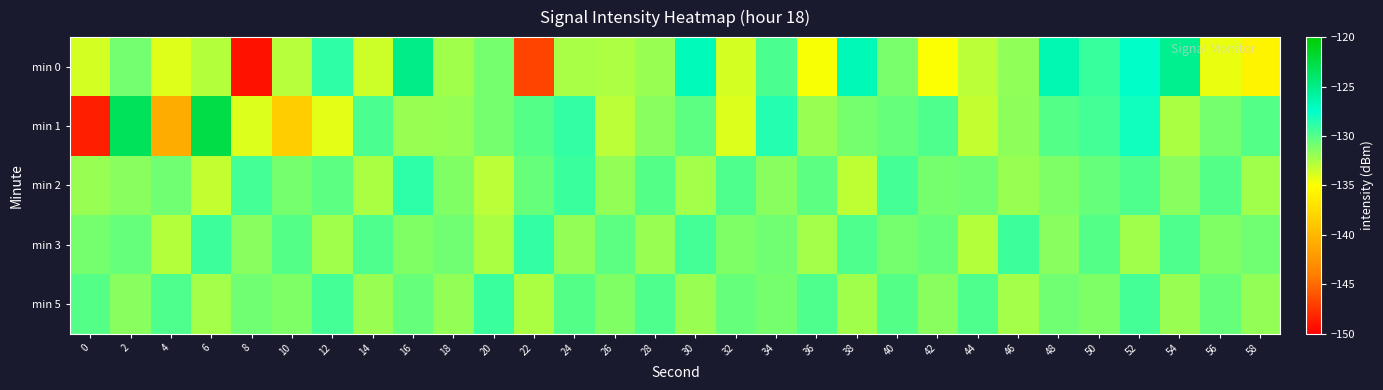

Between 22 and 2, which is larger?

2